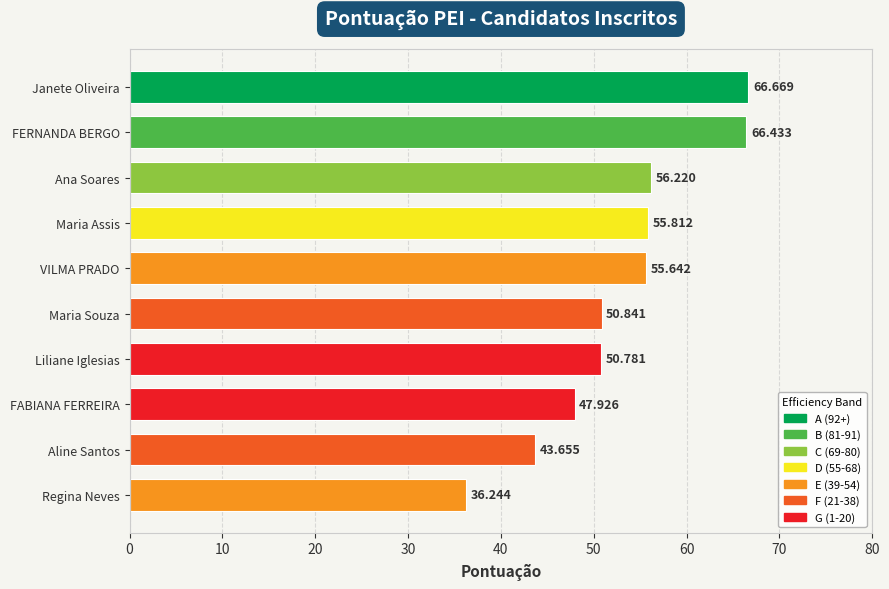

Count the number of data series in this chart.

1